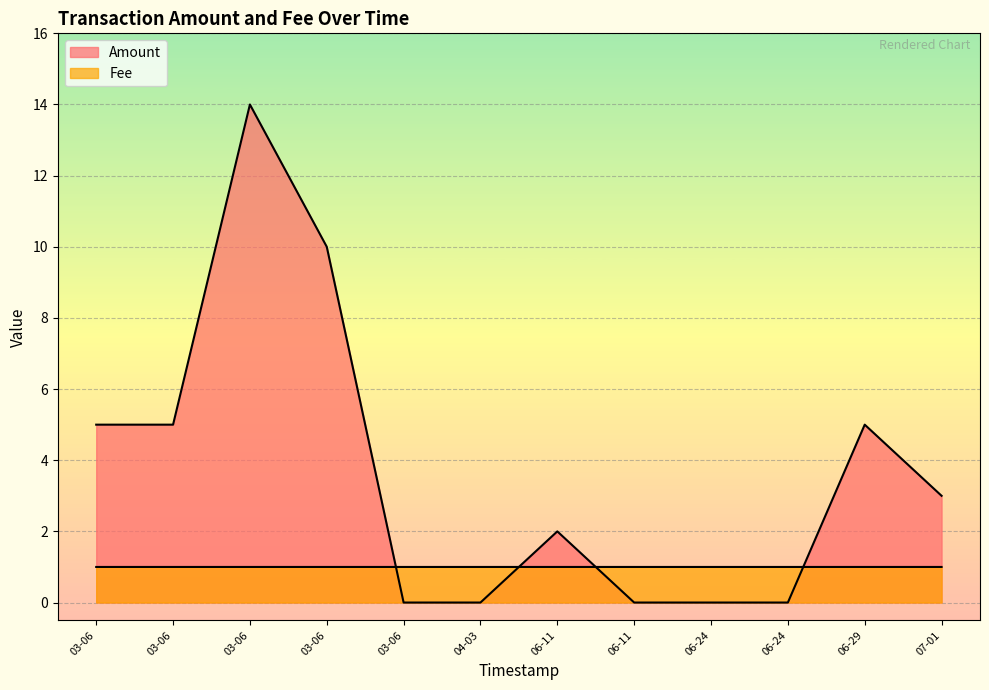

How many Fee values are between 1 and 2?

12